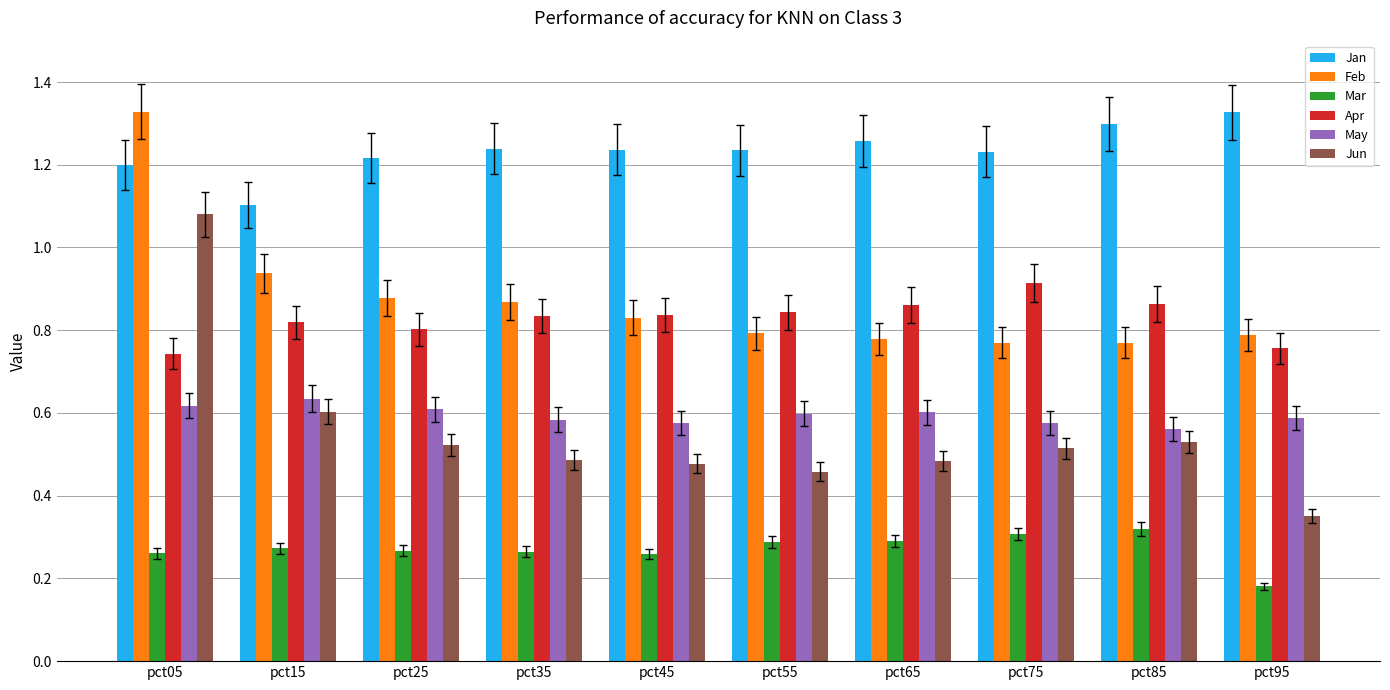

At pct15, list the series in order from largest to smallest.

Jan, Feb, Apr, May, Jun, Mar